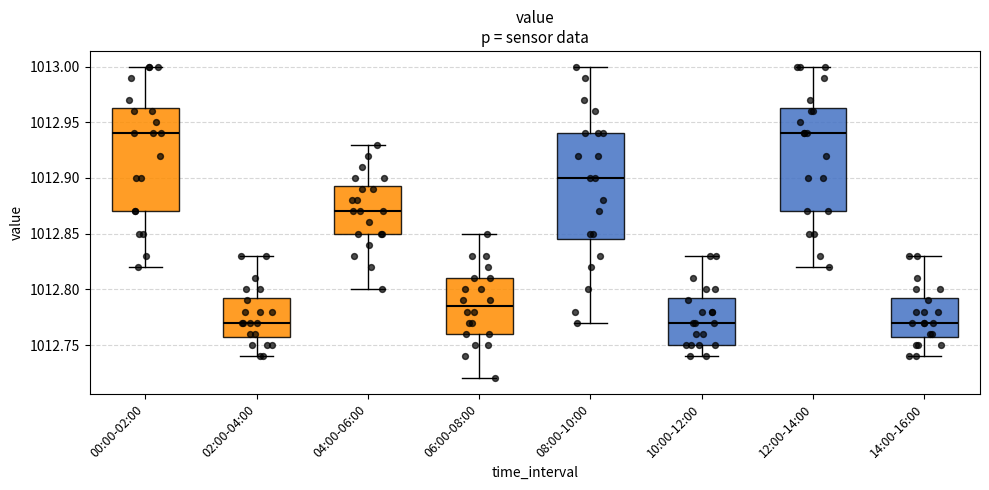

Reading left to right, transcribe this box plot: for each box, give where its median line is, the range the box spans, and where its two whiskers end, as read against the y-axis. The values are not printed on the chart, so give them approximately, as read against the axis.

00:00-02:00: median 1012.940, box 1012.870 to 1012.965, whiskers 1012.820 to 1013.000
02:00-04:00: median 1012.770, box 1012.760 to 1012.795, whiskers 1012.740 to 1012.830
04:00-06:00: median 1012.870, box 1012.850 to 1012.895, whiskers 1012.800 to 1012.930
06:00-08:00: median 1012.785, box 1012.760 to 1012.810, whiskers 1012.720 to 1012.850
08:00-10:00: median 1012.900, box 1012.845 to 1012.940, whiskers 1012.770 to 1013.000
10:00-12:00: median 1012.770, box 1012.750 to 1012.795, whiskers 1012.740 to 1012.830
12:00-14:00: median 1012.940, box 1012.870 to 1012.965, whiskers 1012.820 to 1013.000
14:00-16:00: median 1012.770, box 1012.760 to 1012.795, whiskers 1012.740 to 1012.830